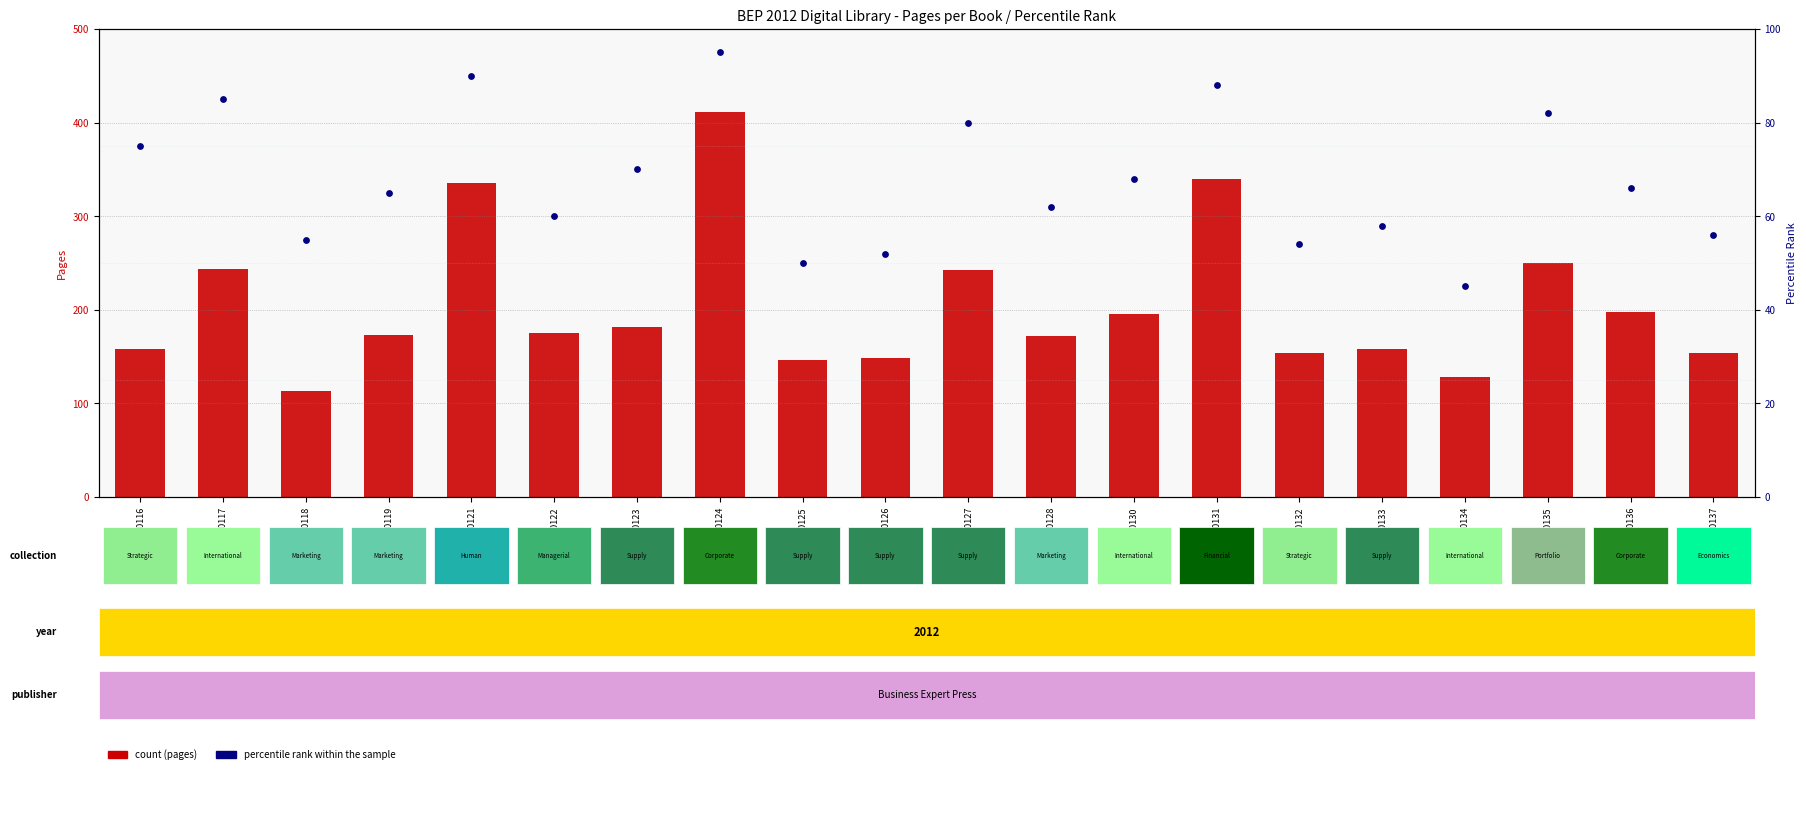

Which series contains the highest Y value?

count